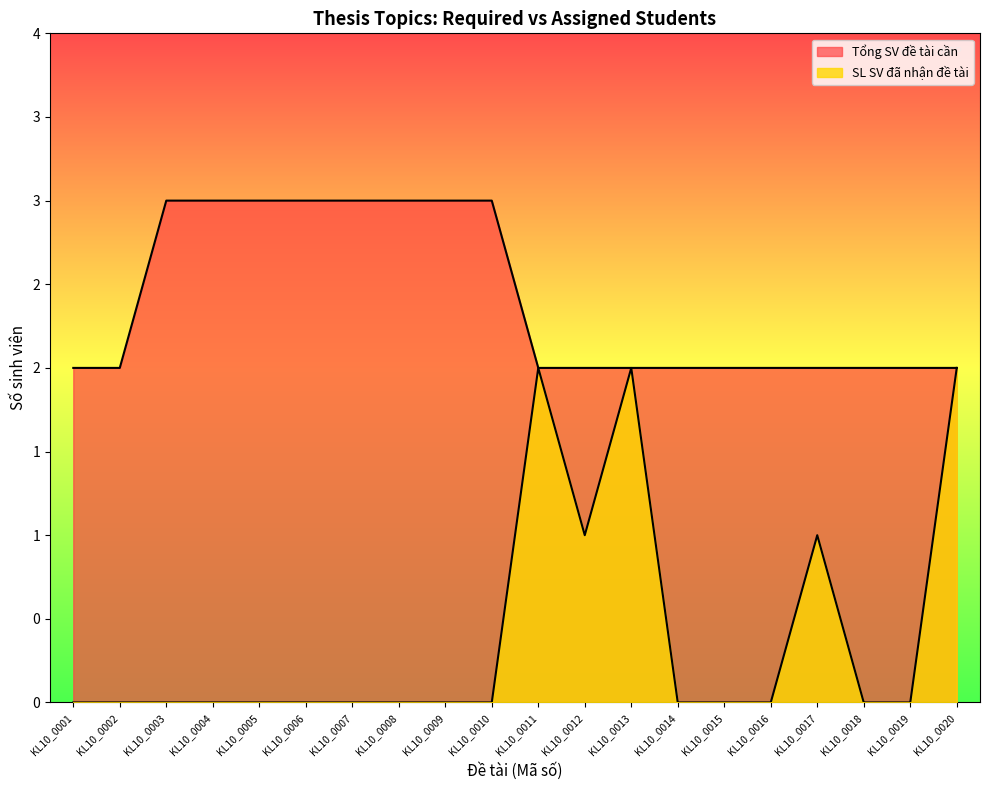

Which series has the largest total across all categories?

Tổng SV đề tài cần